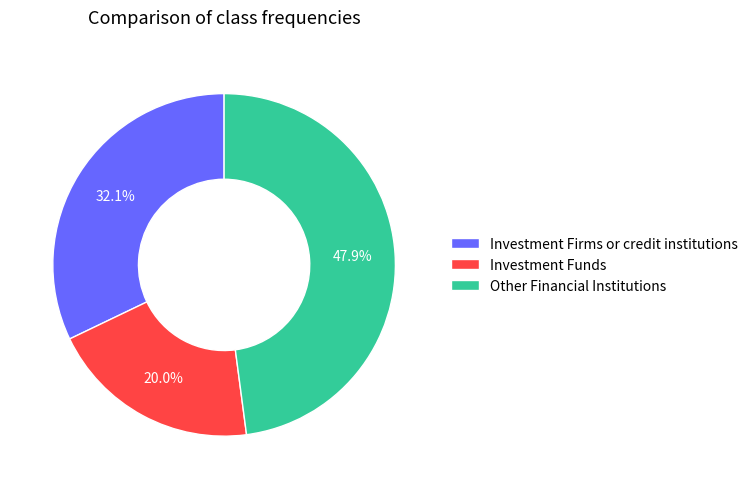

Rank the categories by value from lowest to highest.

Investment Funds, Investment Firms or credit institutions, Other Financial Institutions